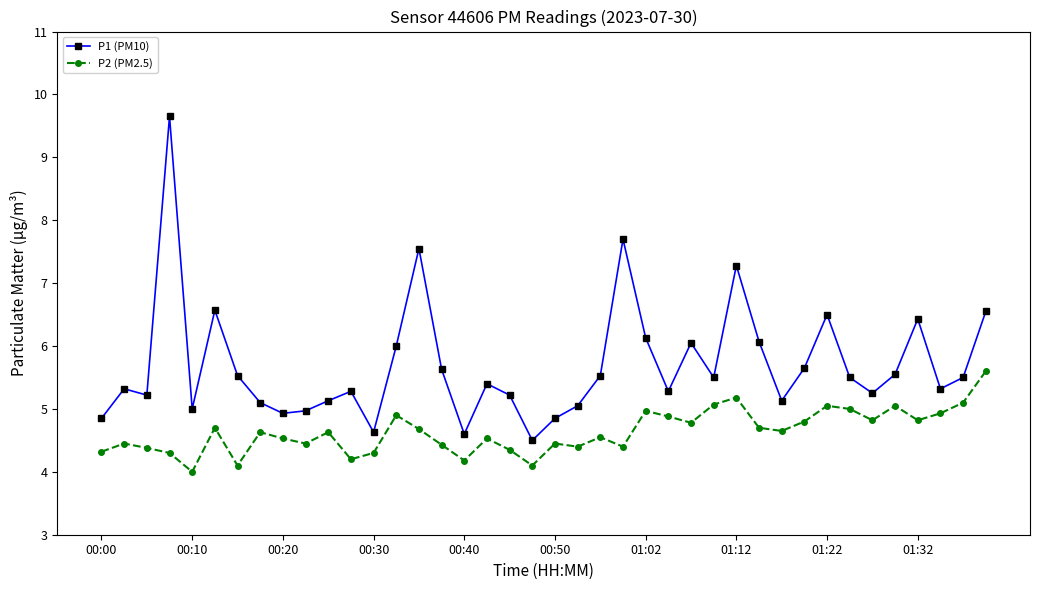

True or false: P2 (PM2.5) and P1 (PM10) intersect in this chart.

False